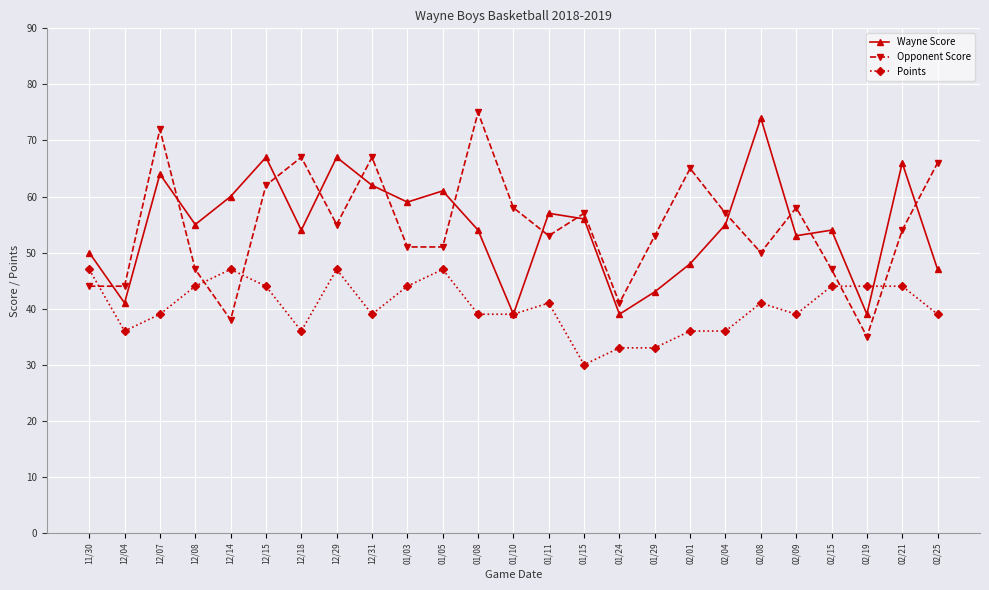

What is the approximate value of Wayne Score at 12/15, to the nearest 5?

65